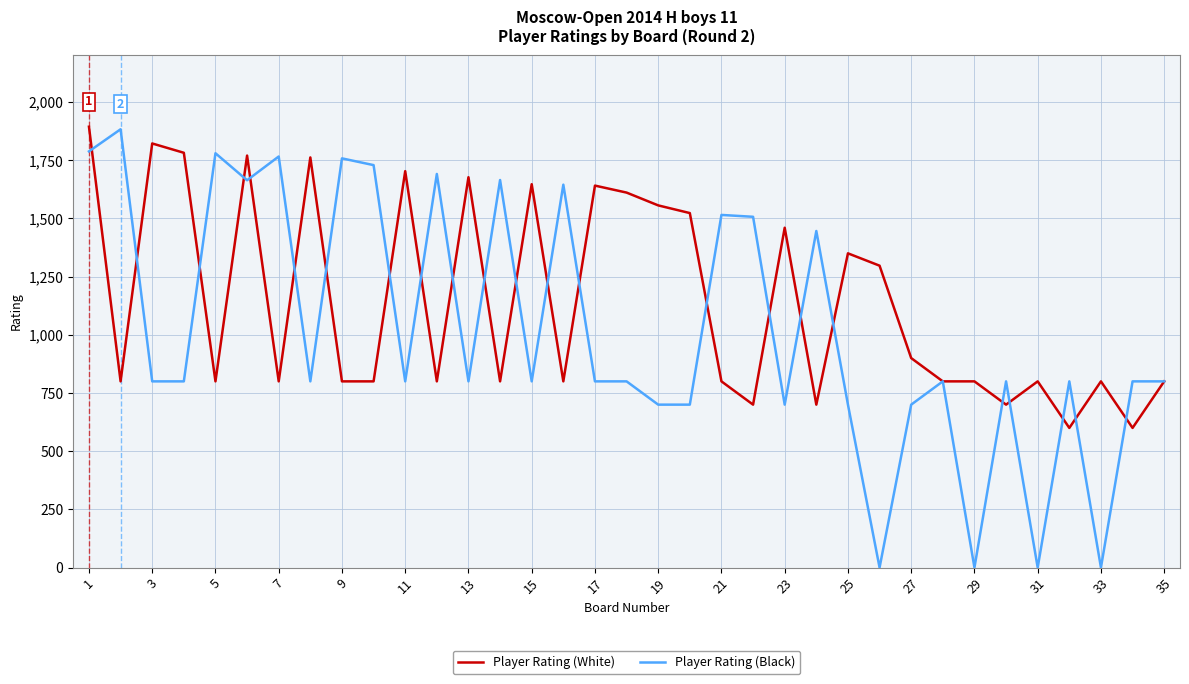

What is the highest value of the Player Rating (White) series?

1894